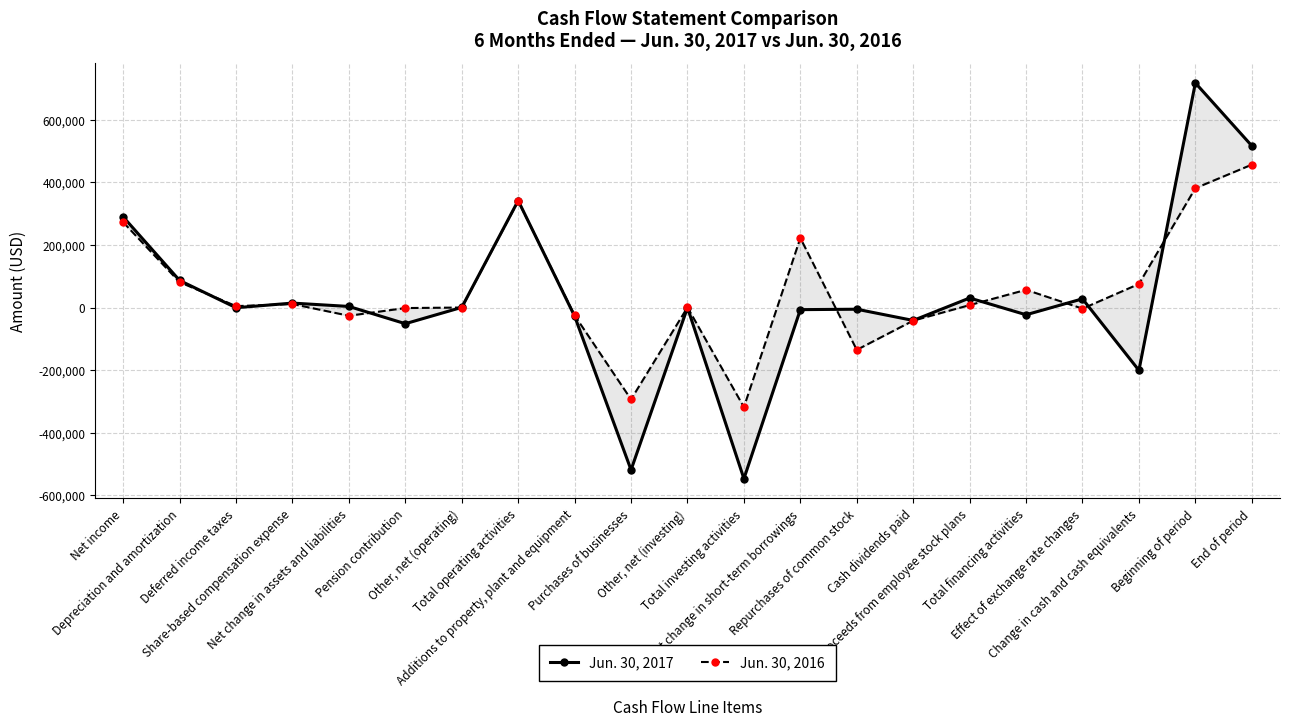

How many data points in Jun. 30, 2016 are above 4382?

10